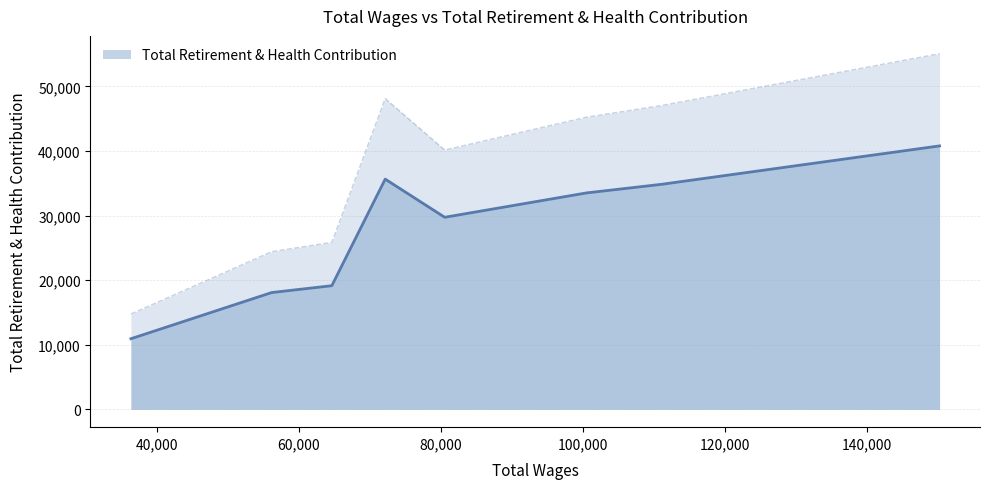

How many interior local peaks (higher than both neighbors) does the data have?

1